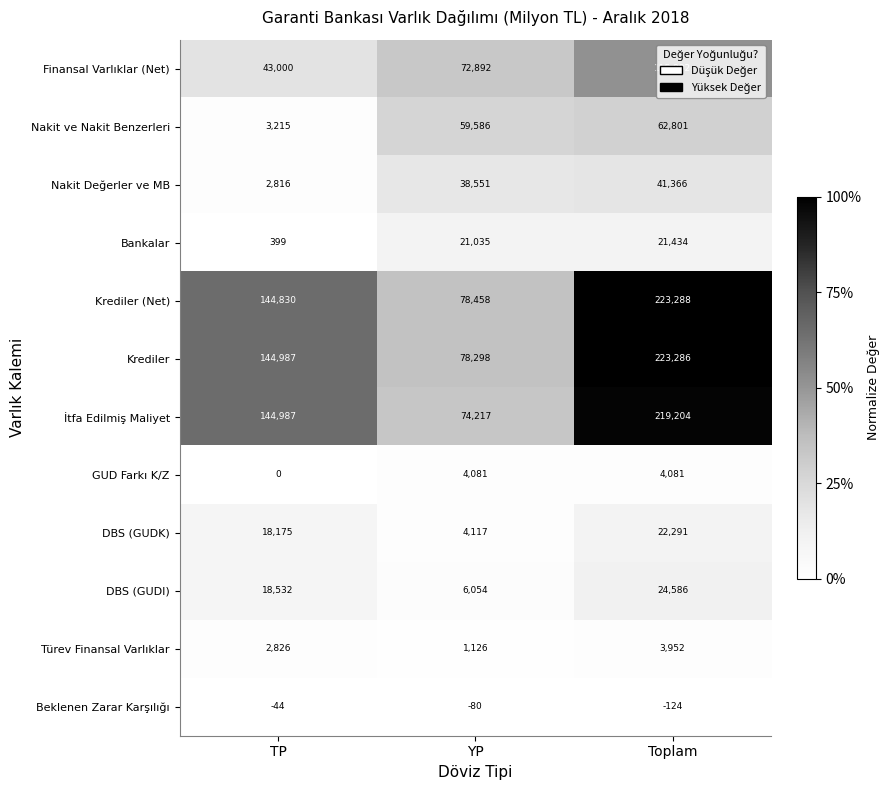

What is the maximum value shown in the chart?

223288